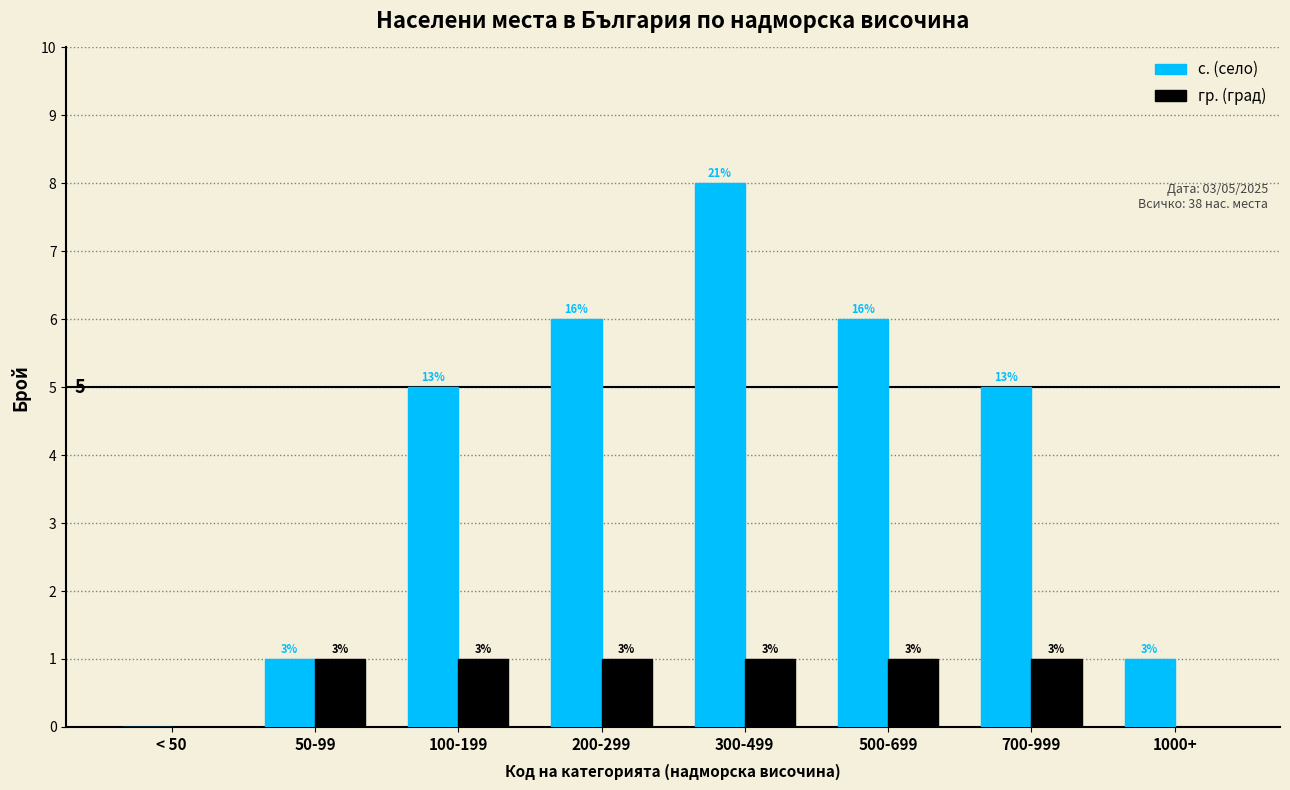

What are all the series names shown in the legend?

с. (село), гр. (град)